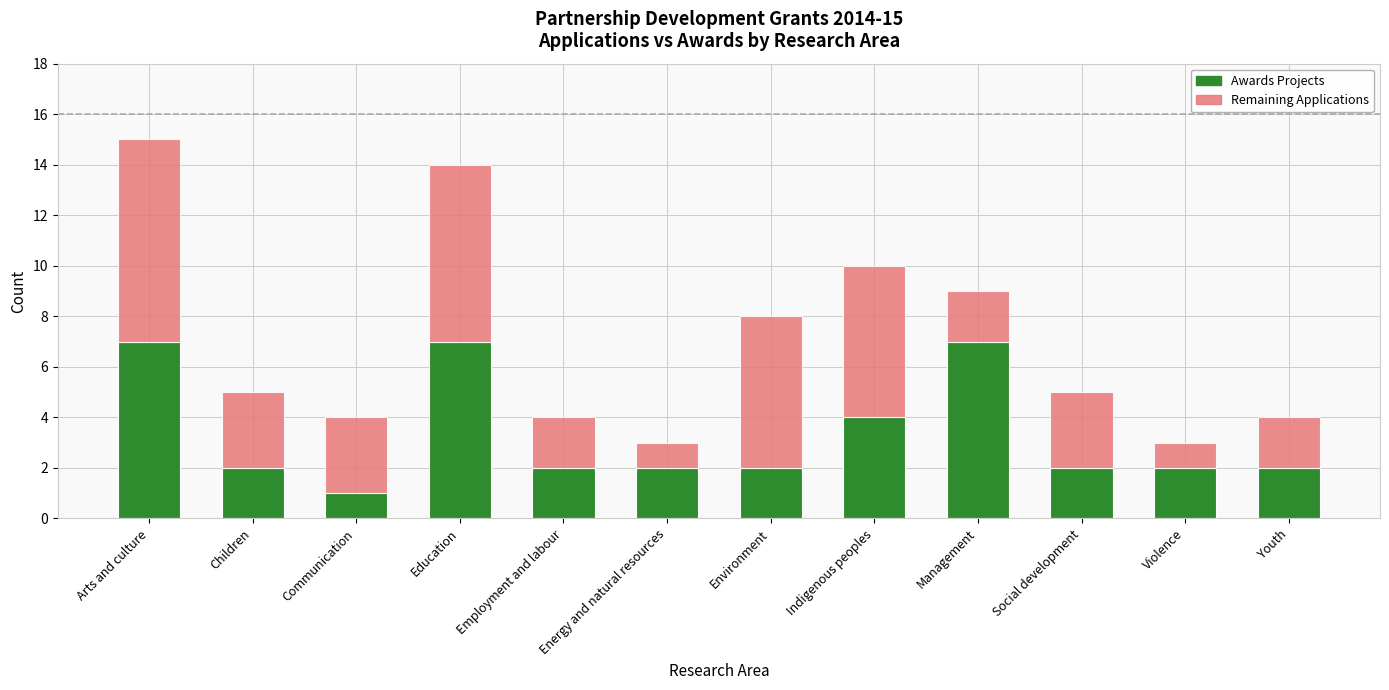

What is the average value of the Awards Projects series?

3